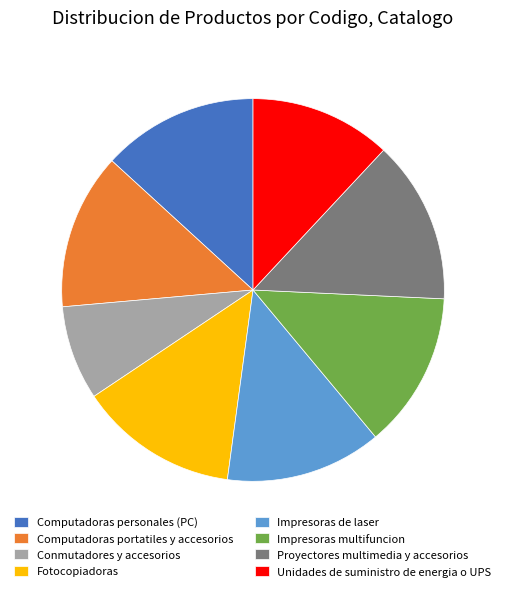

Approximately how many times larger is the value at Unidades de suministro de energia o UPS compared to Impresoras de laser?

0.9